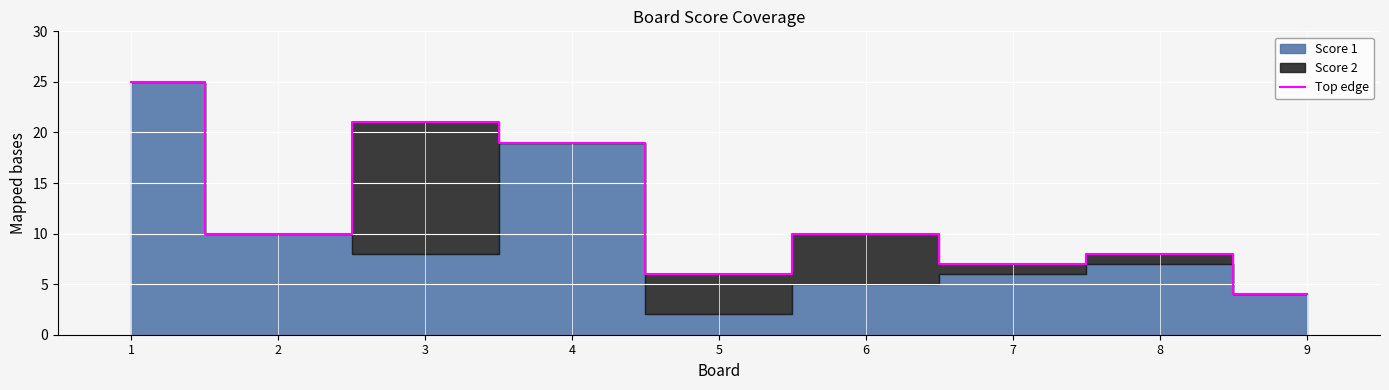

Rank the categories by value from lowest to highest.

9, 5, 7, 8, 2, 6, 4, 3, 1